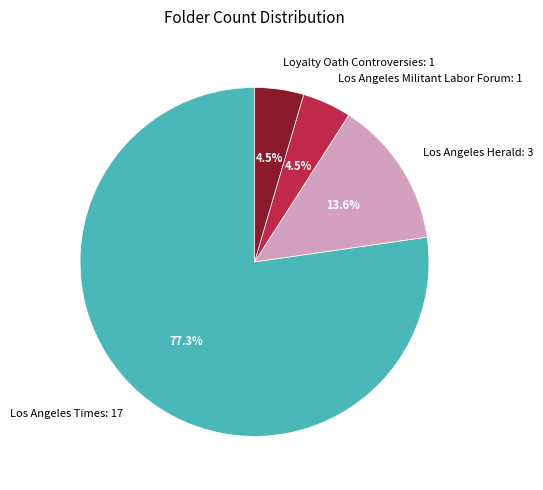

To the nearest percent, what is the difference between the Los Angeles Times: 17 and Loyalty Oath Controversies: 1 slice percentages?

73%